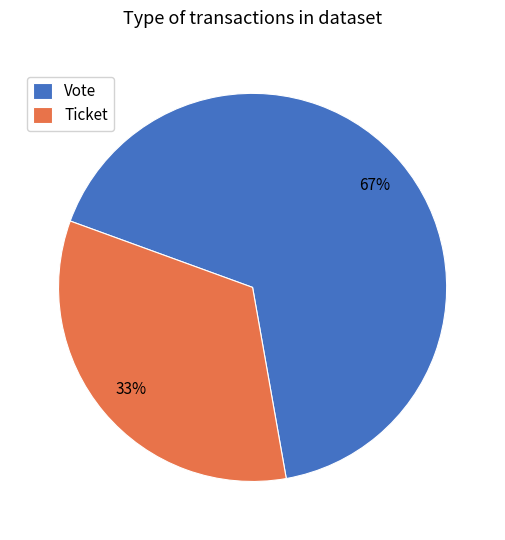

Which category has the biggest portion of the pie?

Vote